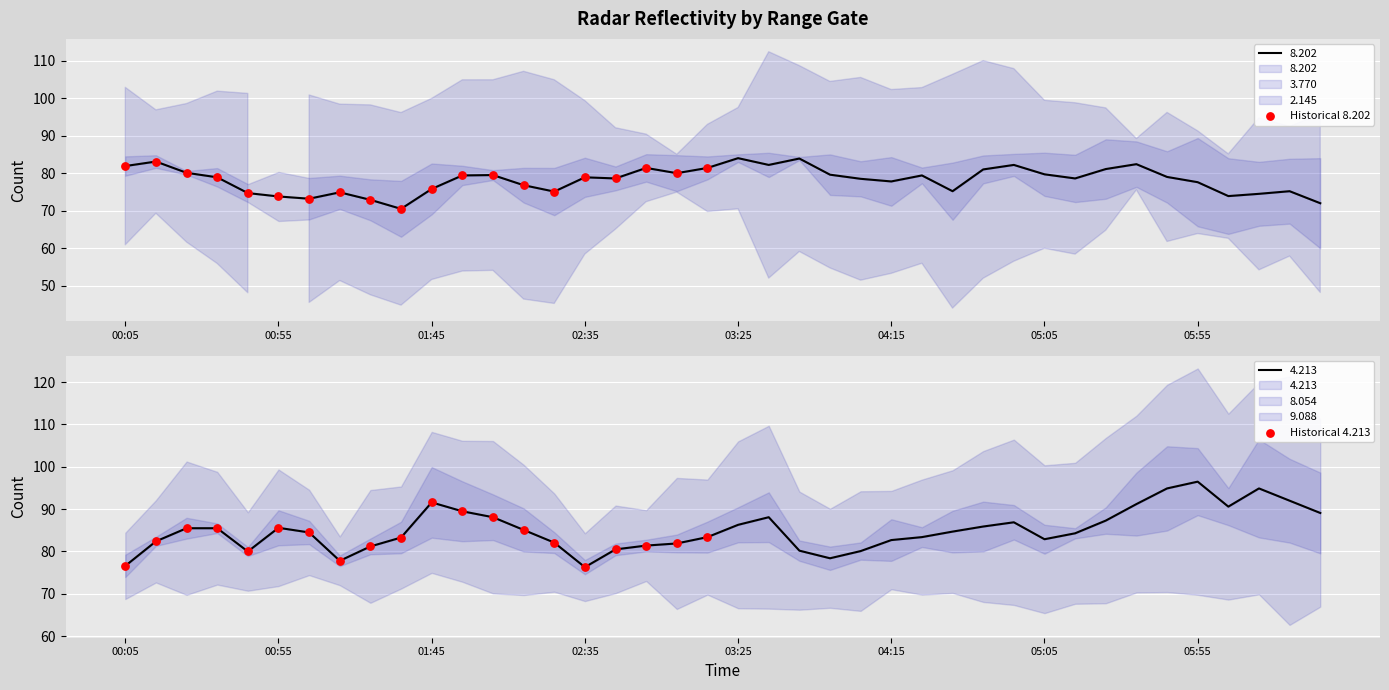

Which series has the largest Y range (max minus min)?

Historical 4.213